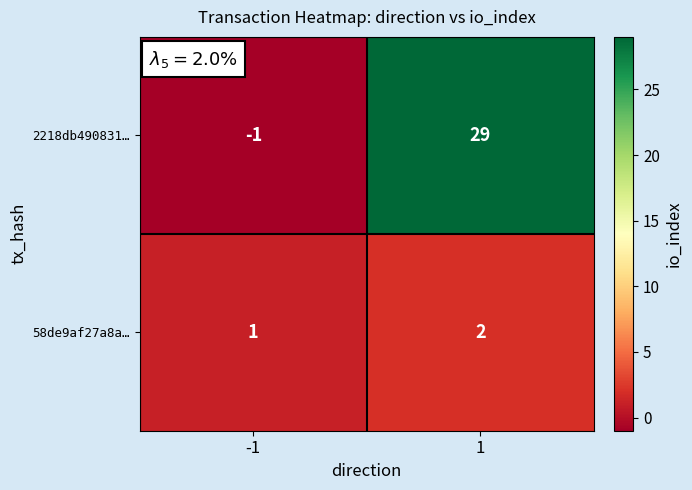

Which category has the lowest value across all series?

-1